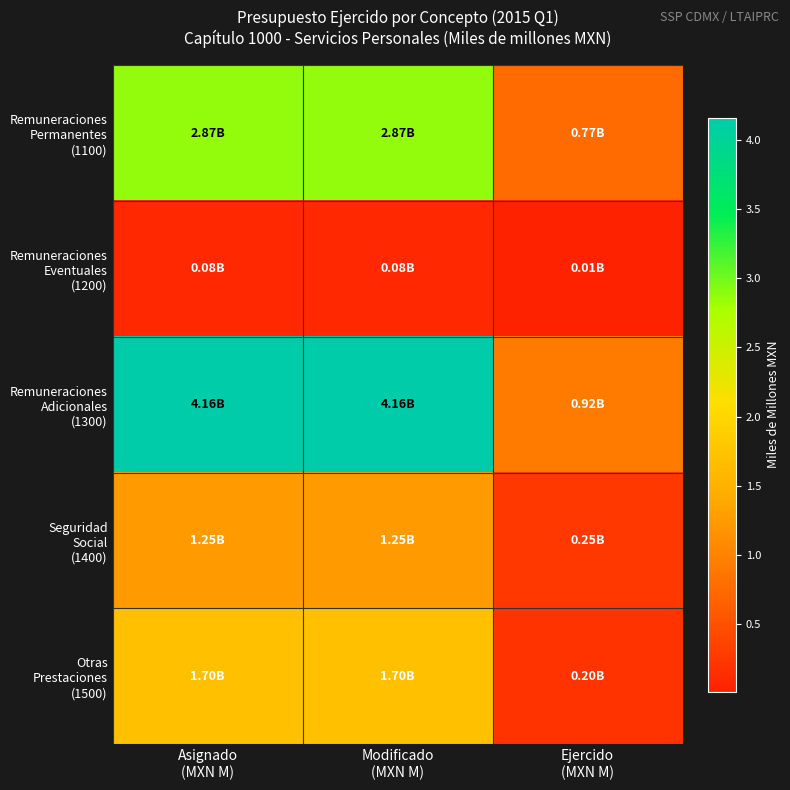

At how many categories does at least one series exceed 3?

2